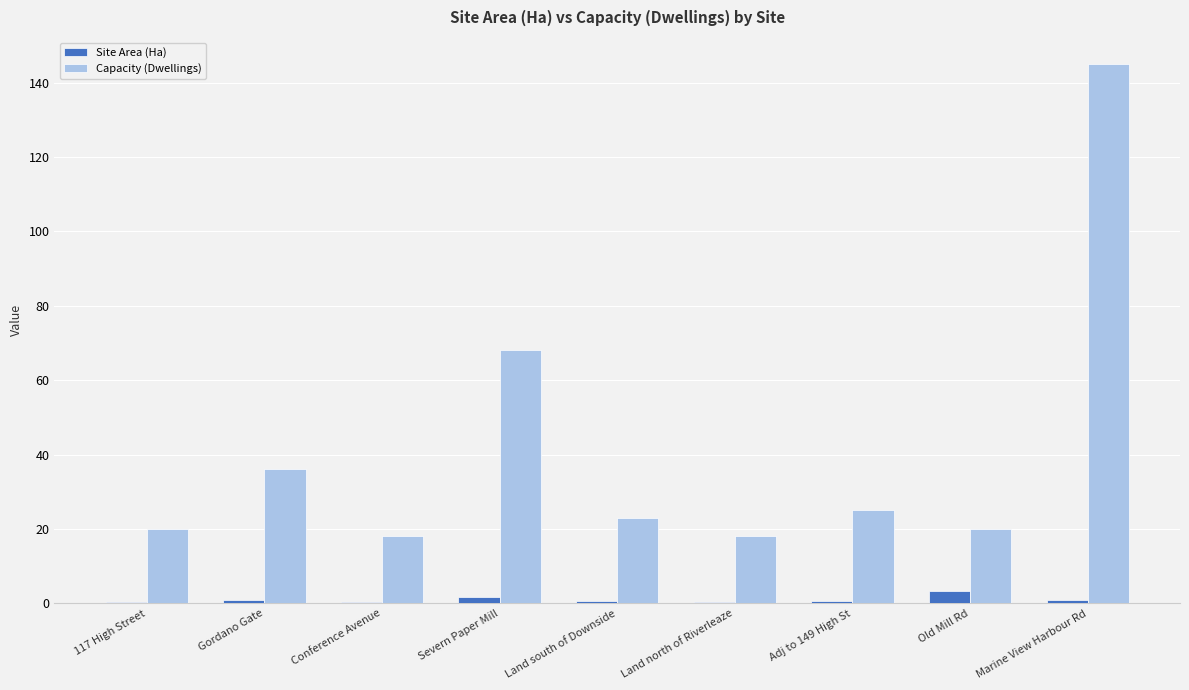

Where is Capacity (Dwellings) nearest to the value 81?

Severn Paper Mill